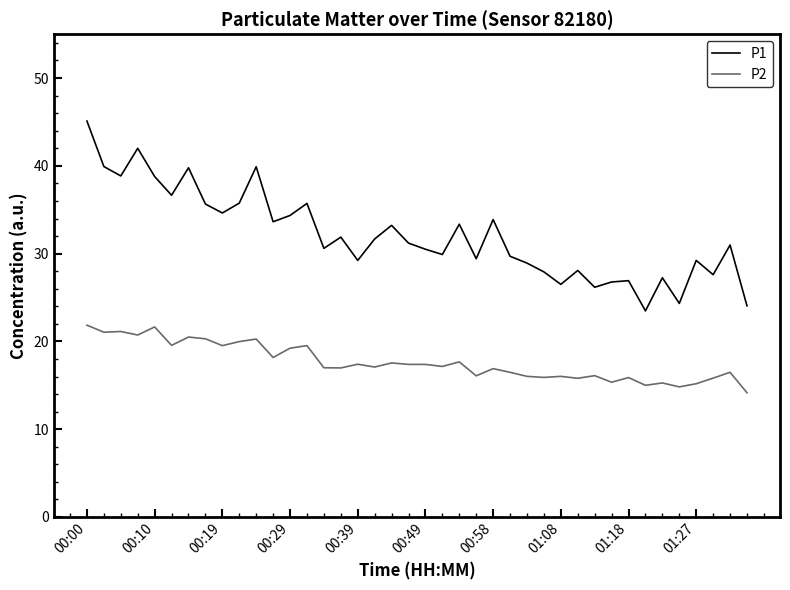

True or false: P2 and P1 cross at least once.

False